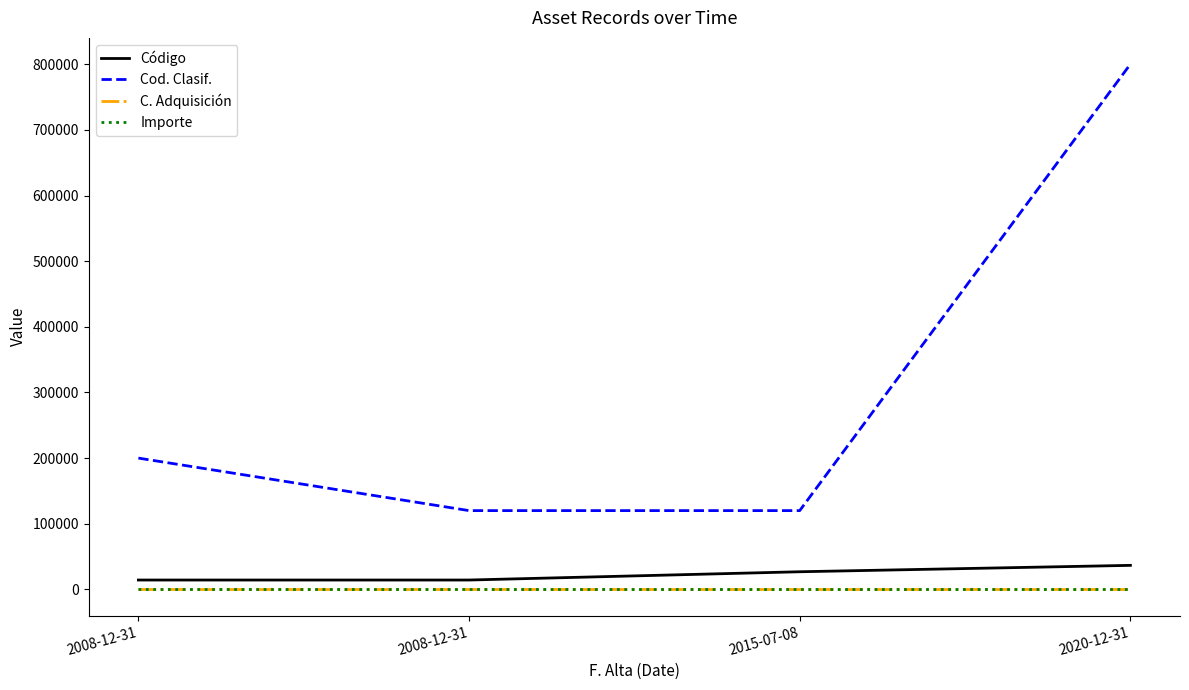

Which label corresponds to the smallest value in the chart?

2008-12-31